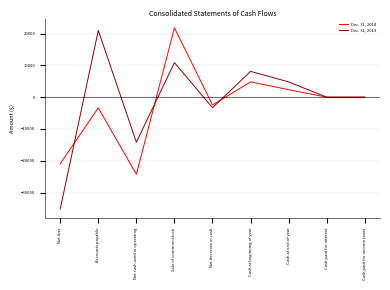

List the series in order of their peak value, highest first.

Dec. 31, 2014, Dec. 31, 2013